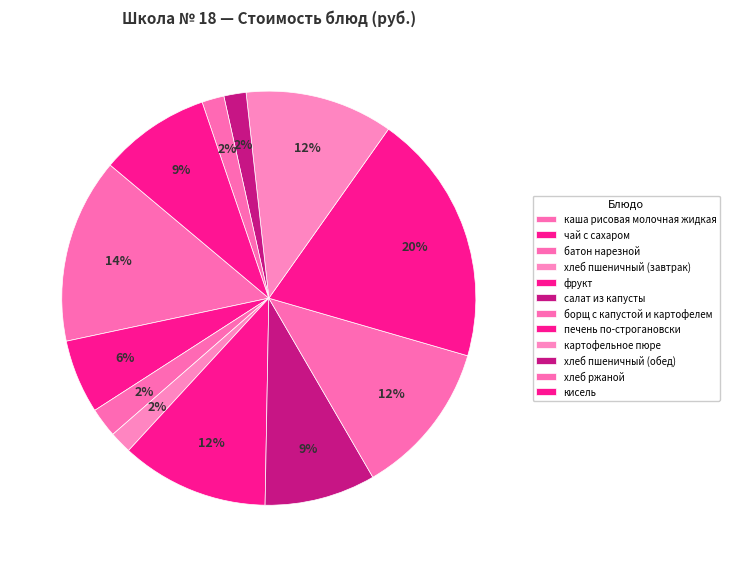

To the nearest percent, what is the difference between the фрукт and хлеб ржаной slice percentages?

10%